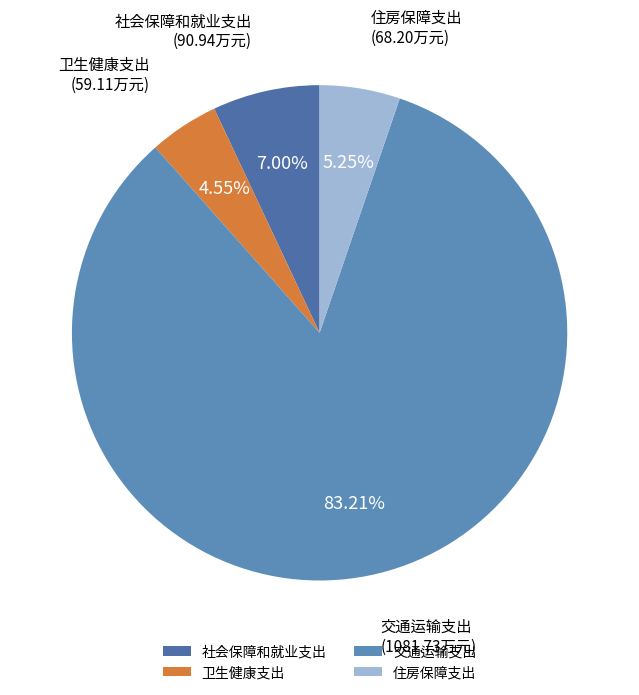

What is the ratio of the value at 住房保障支出 to the value at 交通运输支出?

0.1